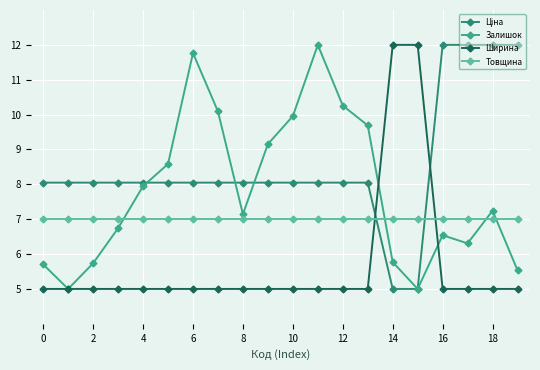

True or false: Залишок and Товщина intersect in this chart.

True